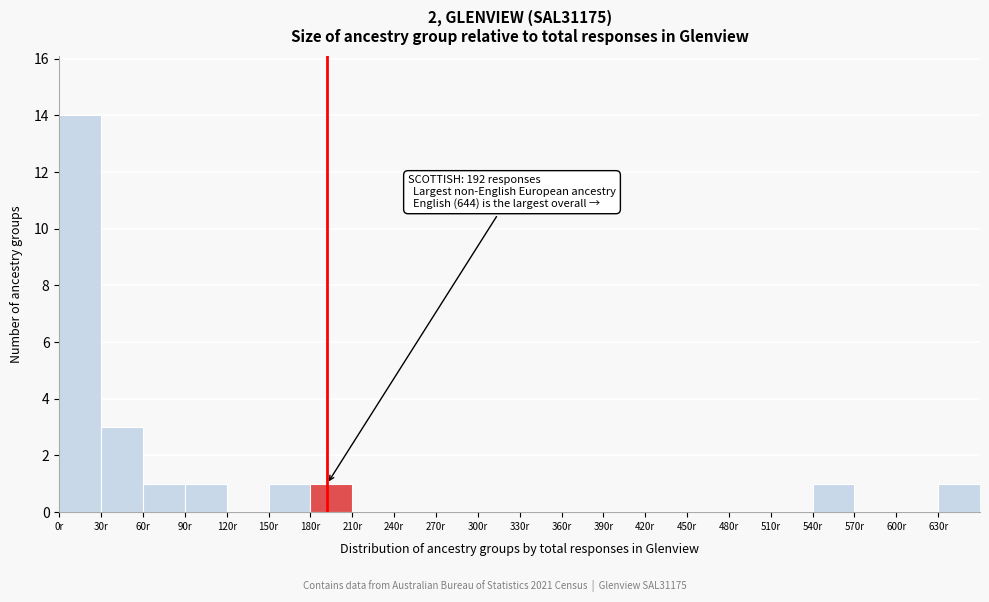

Which range on the x-axis has the tallest bar?

0 to 30